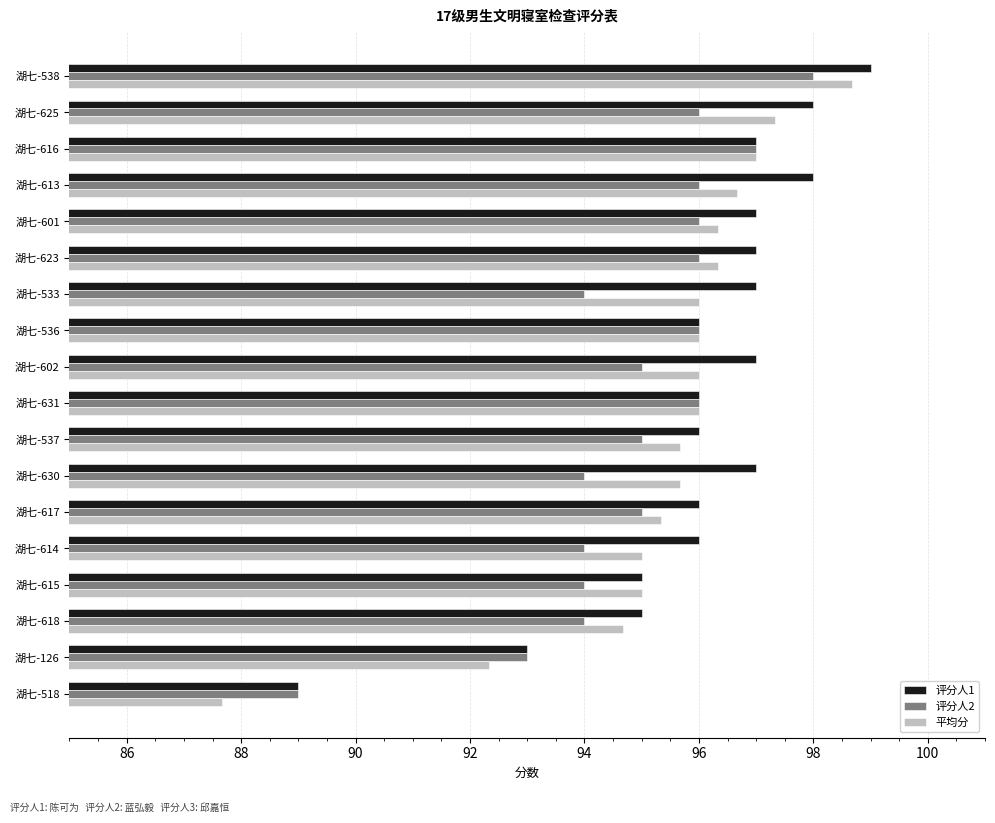

What is the difference between the second highest and minimum values in the 评分人2 series?

8.0